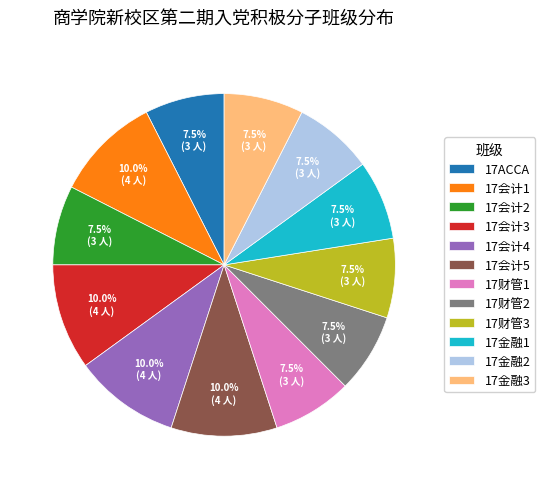

Does 17ACCA represent more than half of the total?

No